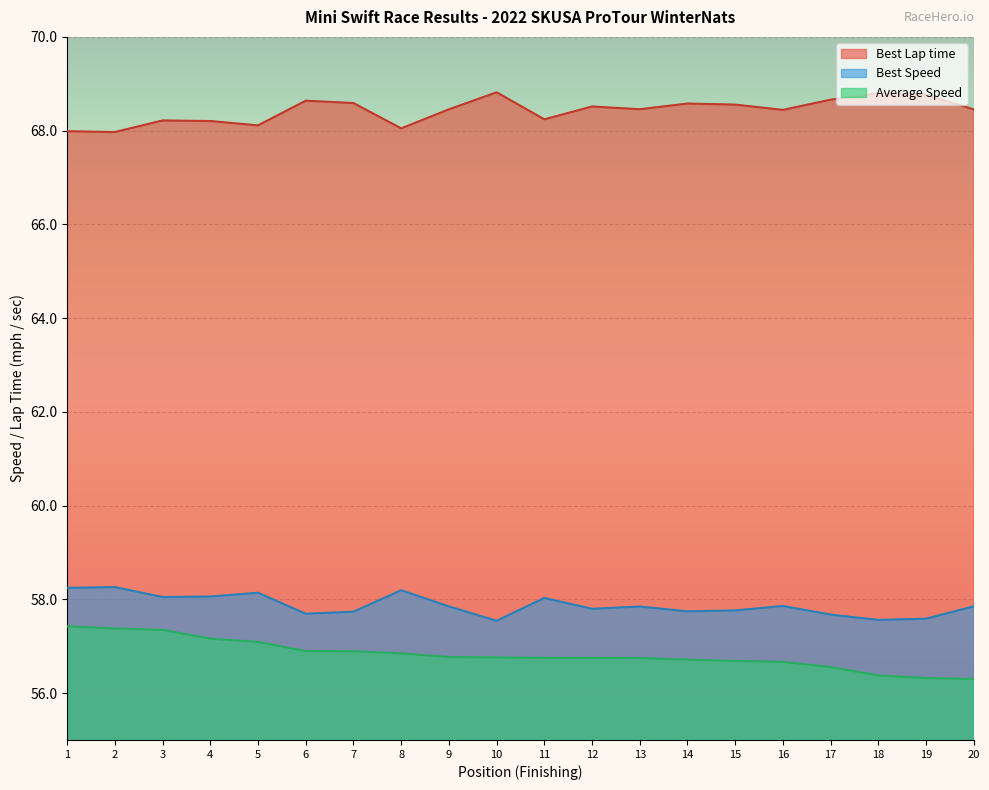

True or false: Best Lap time has more than 1 points higher than both neighbors.

True